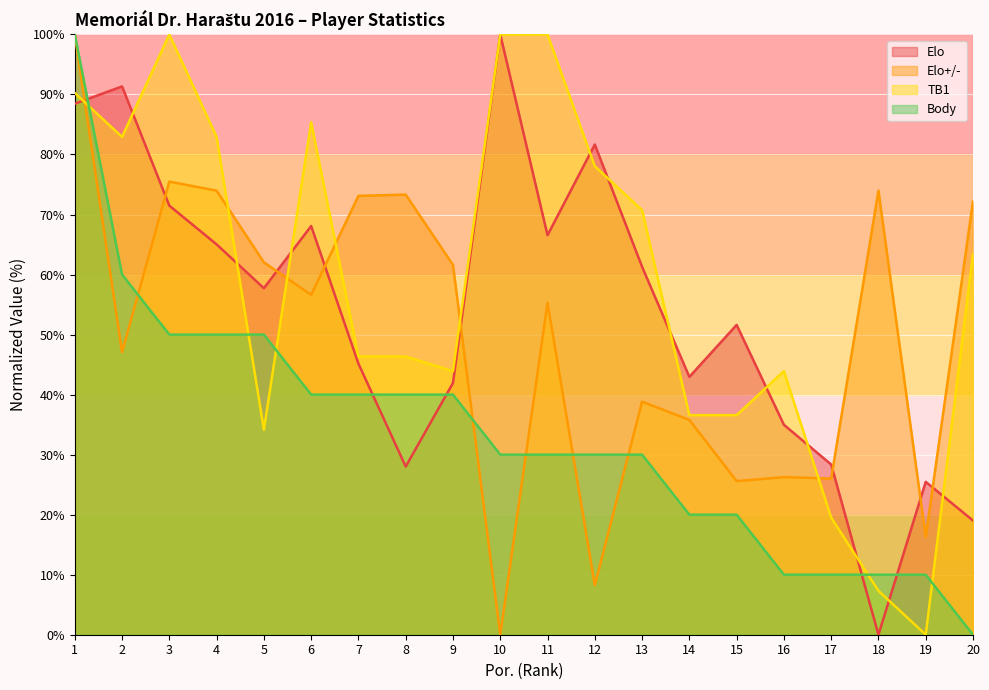

What is the difference between the maximum and second lowest values in the Elo series?

81.0